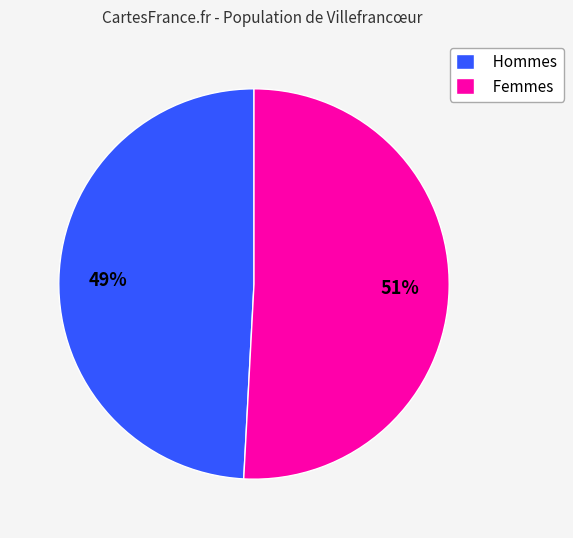

Is there any slice that represents more than half of the pie?

Yes